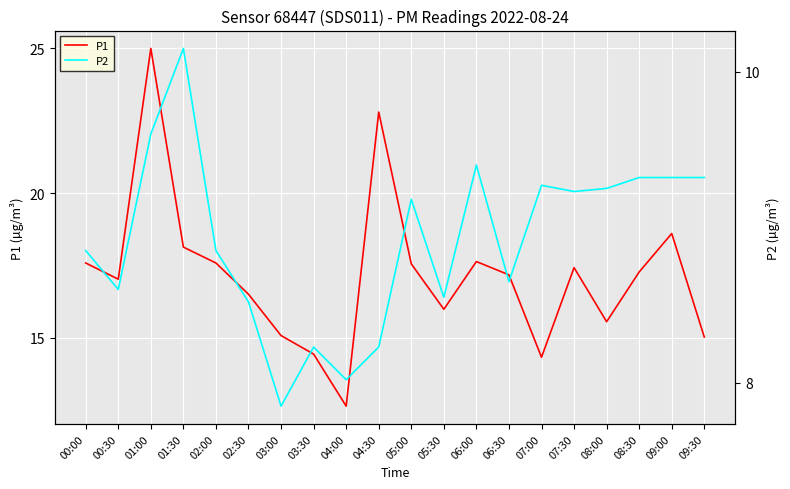

What is the label of the 14th point from the left?

06:30